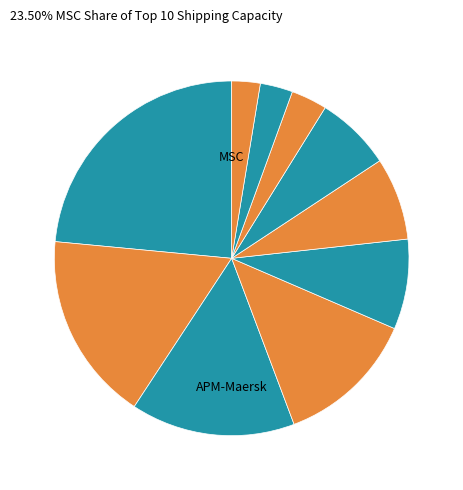

How many segments does this pie chart have?

10